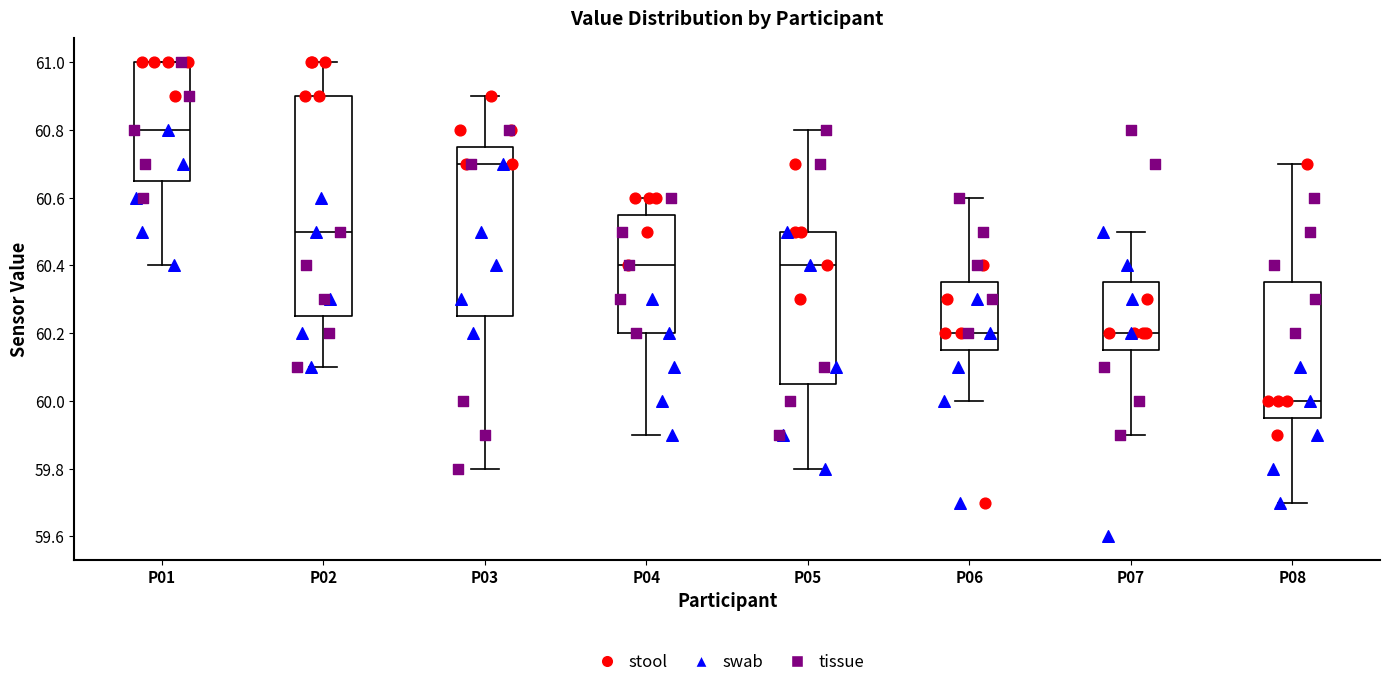

Reading left to right, transcribe this box plot: for each box, give where its median line is, the range the box spans, and where its two whiskers end, as read against the y-axis. The values are not printed on the chart, so give them approximately, as read against the axis.

P01: median 60.80, box 60.66 to 61.00, whiskers 60.40 to 61.00
P02: median 60.50, box 60.26 to 60.90, whiskers 60.10 to 61.00
P03: median 60.70, box 60.26 to 60.76, whiskers 59.80 to 60.90
P04: median 60.40, box 60.20 to 60.56, whiskers 59.90 to 60.60
P05: median 60.40, box 60.06 to 60.50, whiskers 59.80 to 60.80
P06: median 60.20, box 60.16 to 60.36, whiskers 60.00 to 60.60
P07: median 60.20, box 60.16 to 60.36, whiskers 59.90 to 60.50
P08: median 60.00, box 59.96 to 60.36, whiskers 59.70 to 60.70